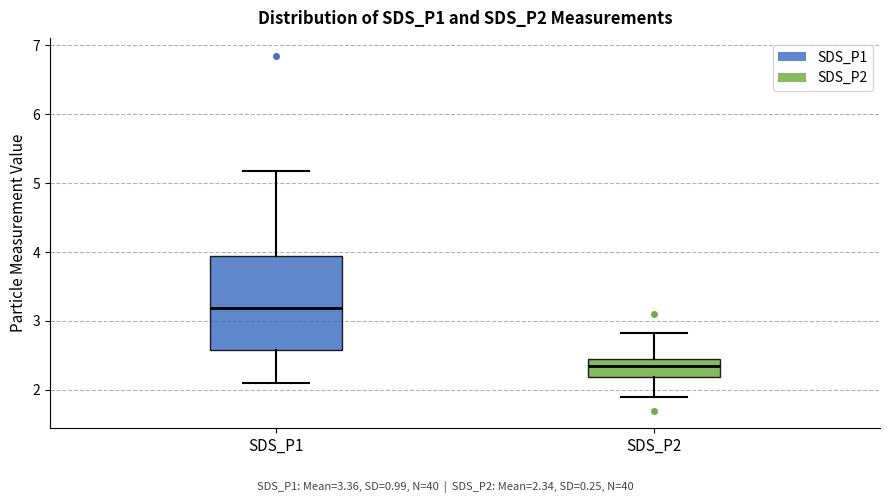

Where is the upper edge of the box for SDS_P2 on the y-axis? The values are not printed on the chart, so give them approximately, as read against the axis.

2.5